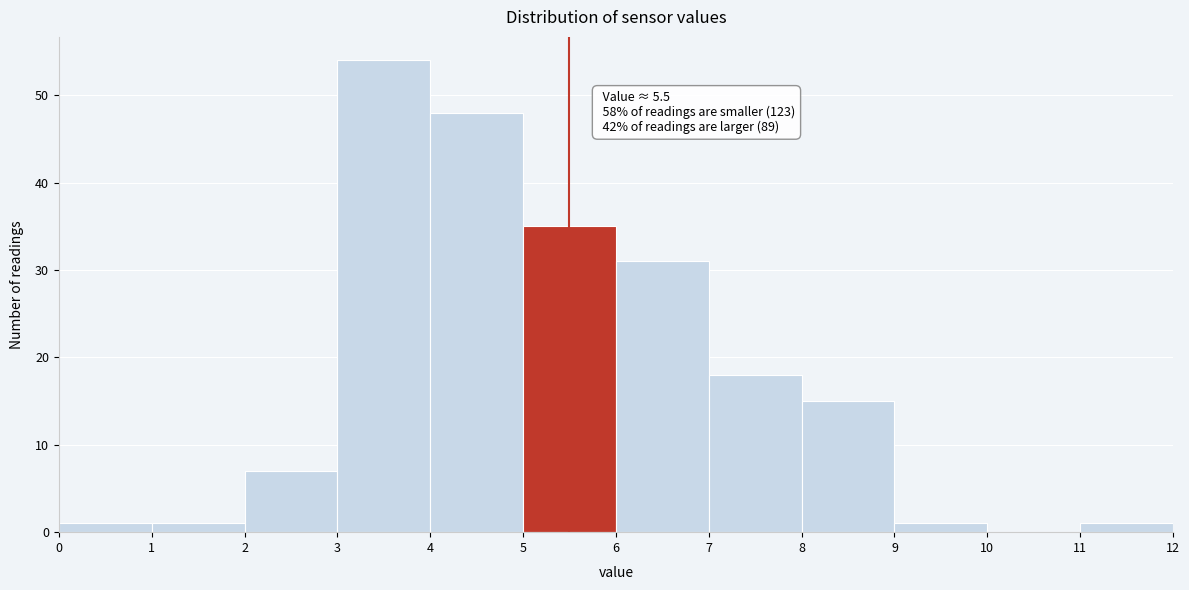

Which range on the x-axis has the tallest bar?

3 to 4